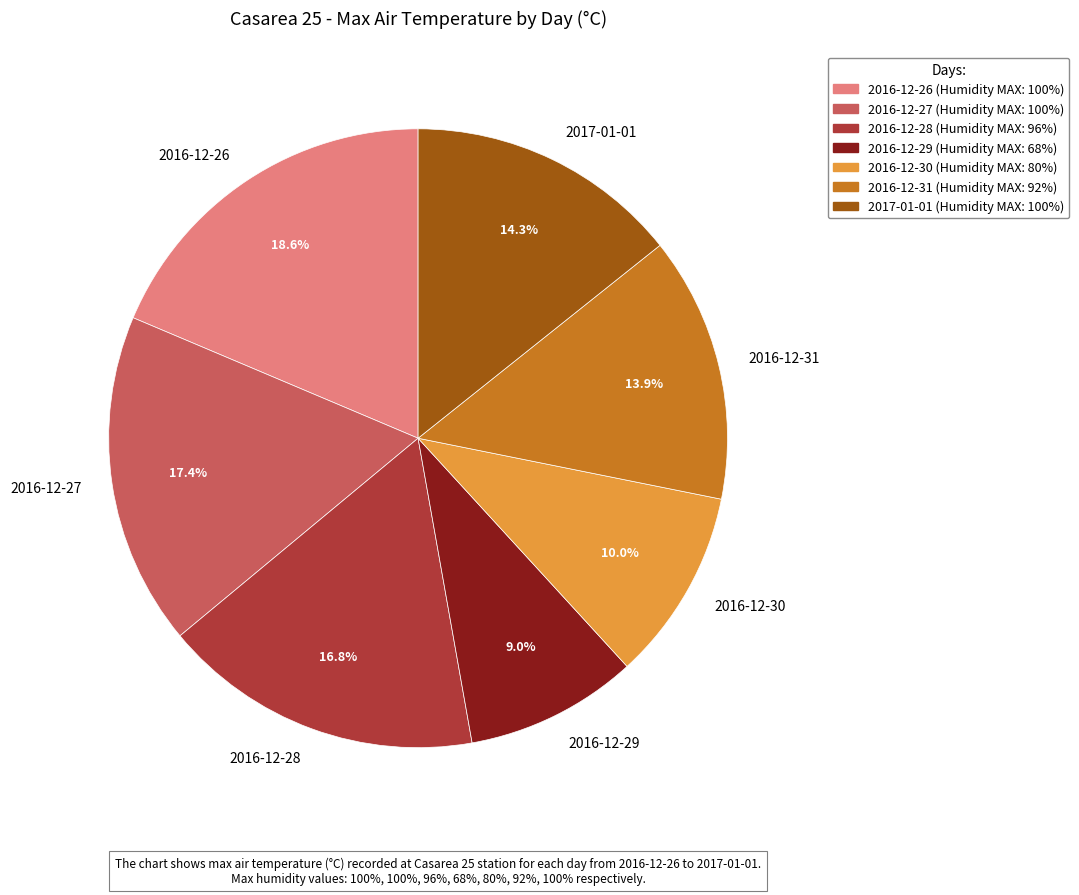

To the nearest percent, what is the average slice percentage?

14%